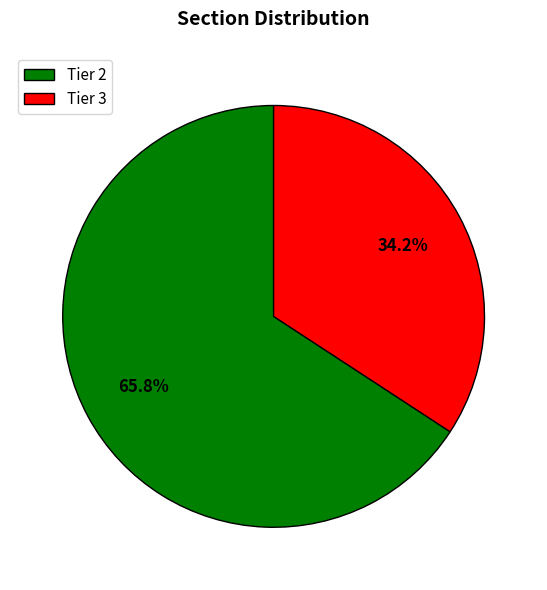

Count the number of slices in the pie.

2